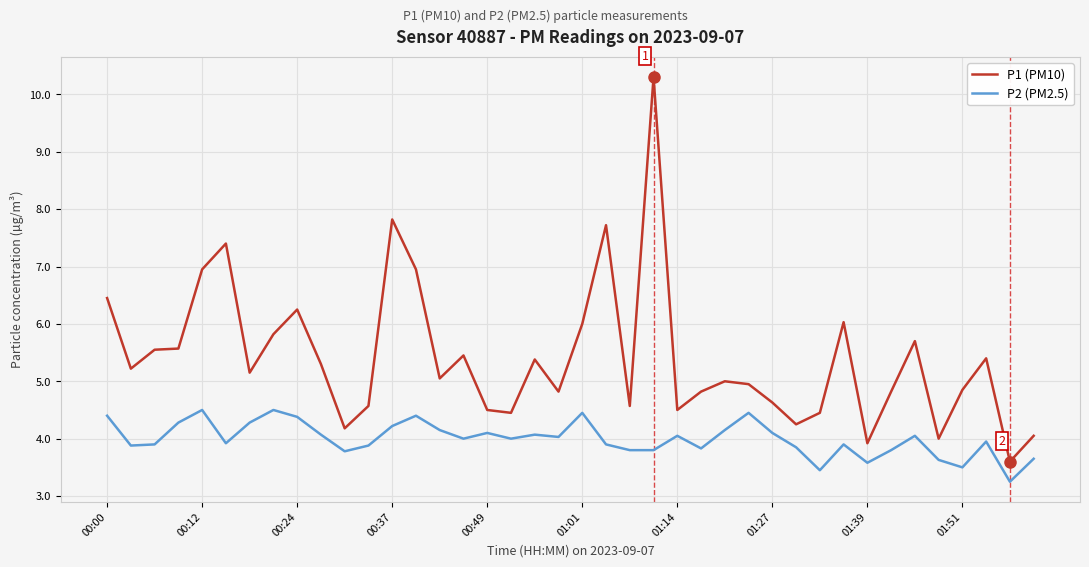

Rank the series by their maximum value, from lowest to highest.

P2 (PM2.5), P1 (PM10)